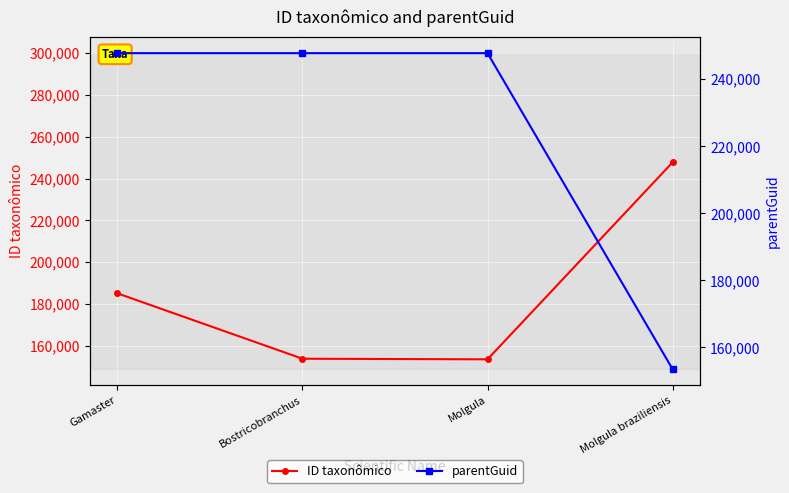

How many values in the ID taxonômico series exceed 185091?

1